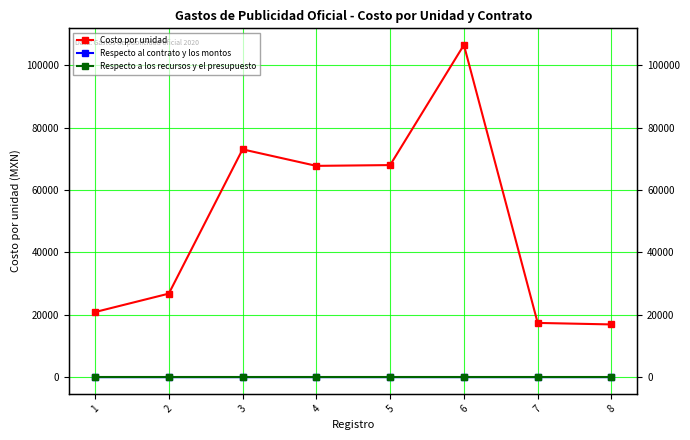

Reading left to right, list all the values displayed in this chart.

Costo por unidad: 1=20880.0	2=26796.0	3=73080.0	4=67781.7	5=68034.0	6=106575.0	7=17400.0	8=16912.8
Respecto al contrato y los montos: 1=1.0	2=2.0	3=2.0	4=3.0	5=4.0	6=5.0	7=6.0	8=7.0
Respecto a los recursos y el presupuesto: 1=1.0	2=1.0	3=1.0	4=1.0	5=1.0	6=1.0	7=1.0	8=1.0